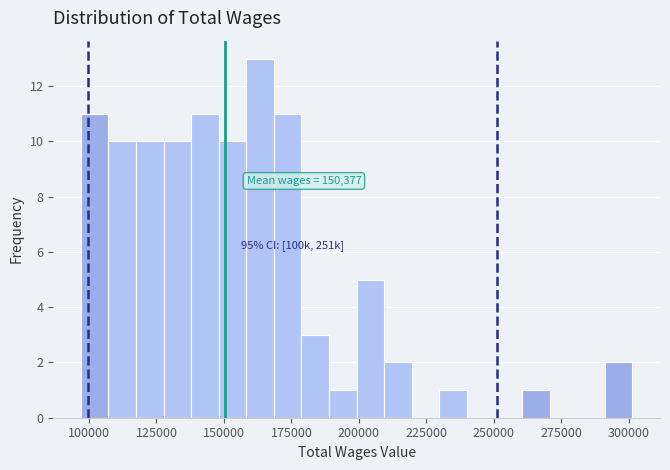

Around what value on the x-axis is the tallest bar? Give the approximate position of its centre, as read against the axis.

165000